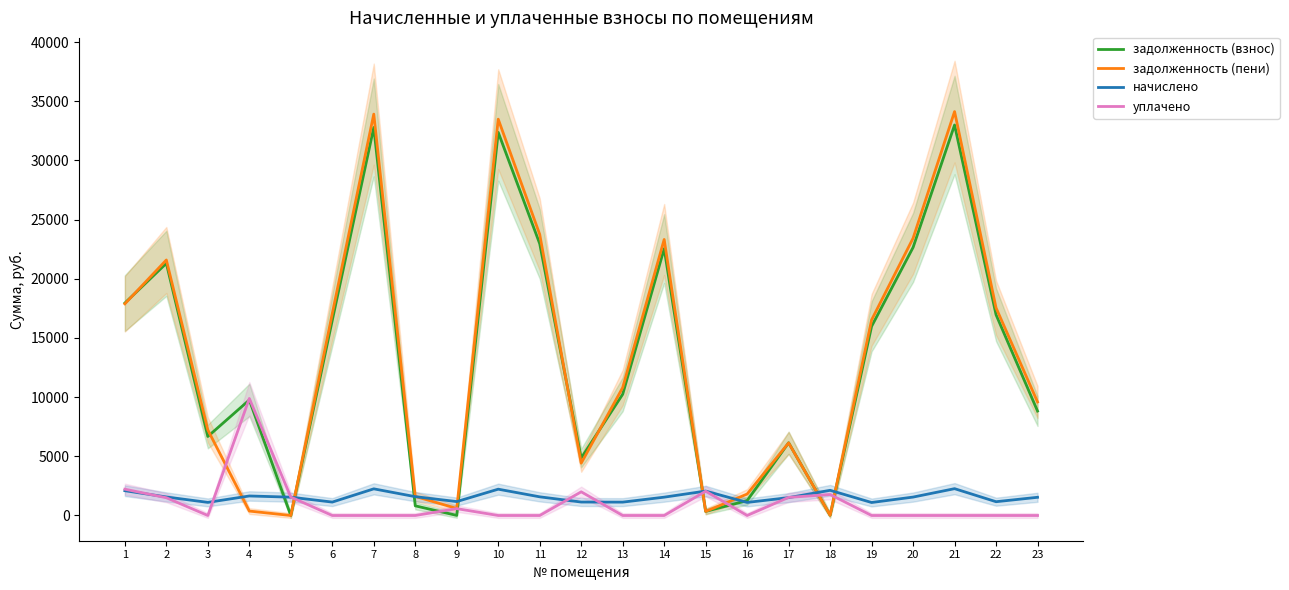

At which label does задолженность (пени) first exceed 10806?

1